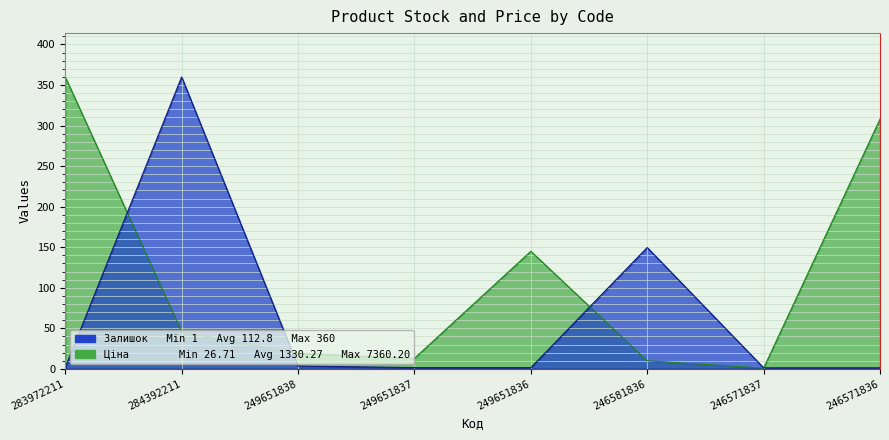

Is it true that Залишок equals 602.8 at 283972211?

False